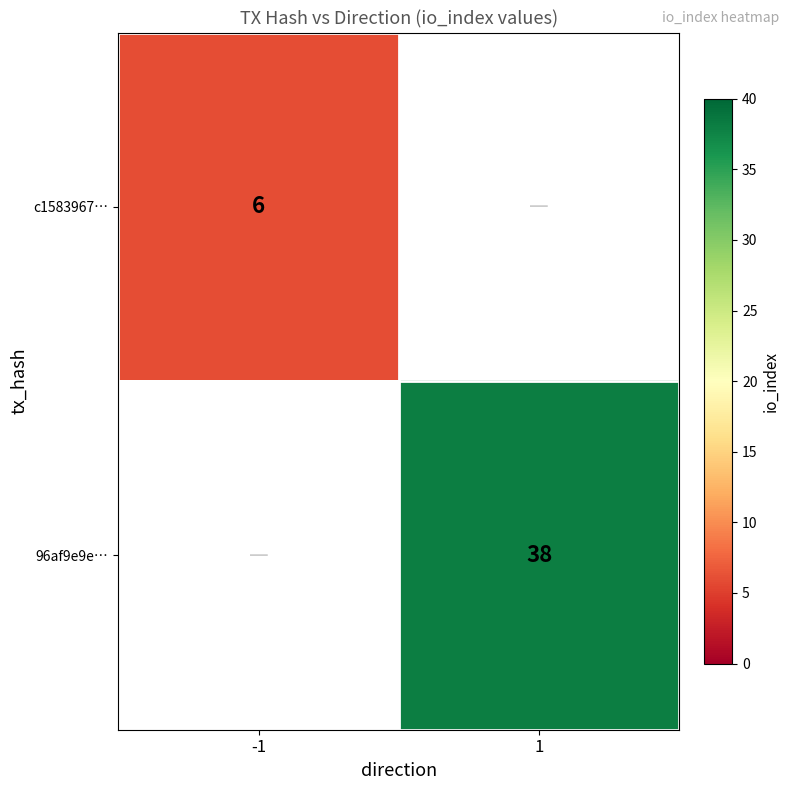

The value of 96af9e9e… at 1 is 59. True or false?

False